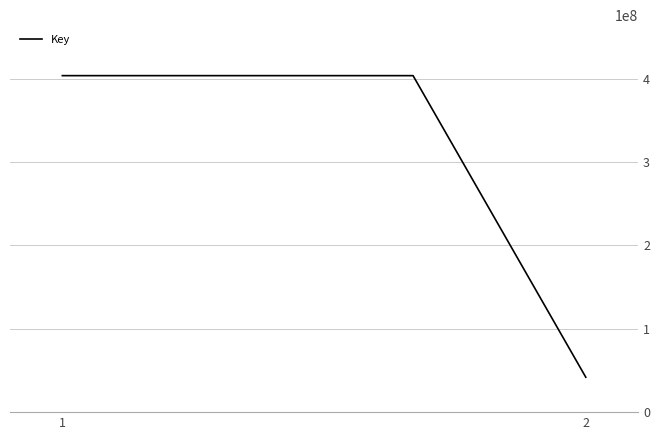

What is the greatest value displayed?

403734440